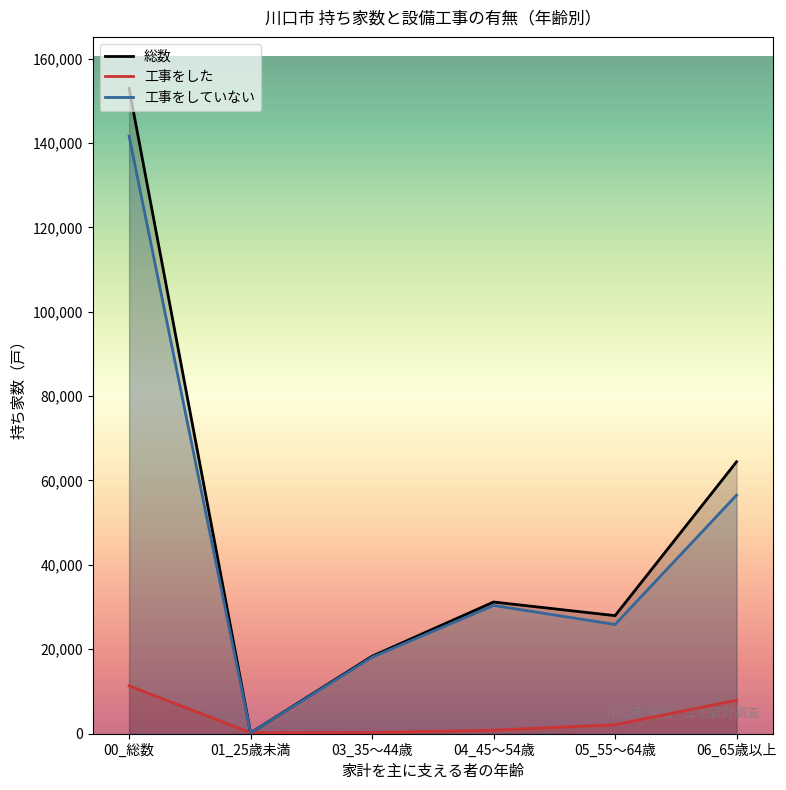

What position from the left is 06_65歳以上?

6